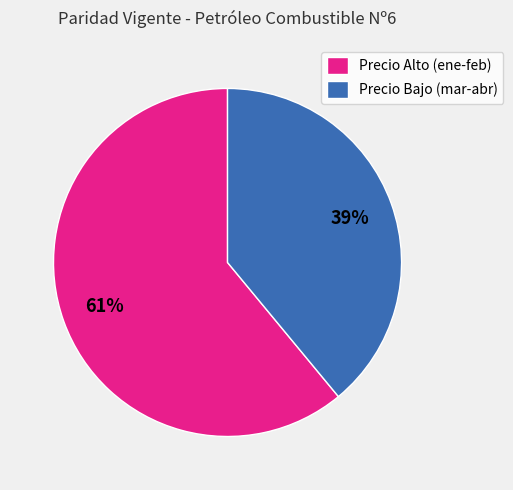

To the nearest percent, what portion does Precio Bajo (mar-abr) represent?

39%